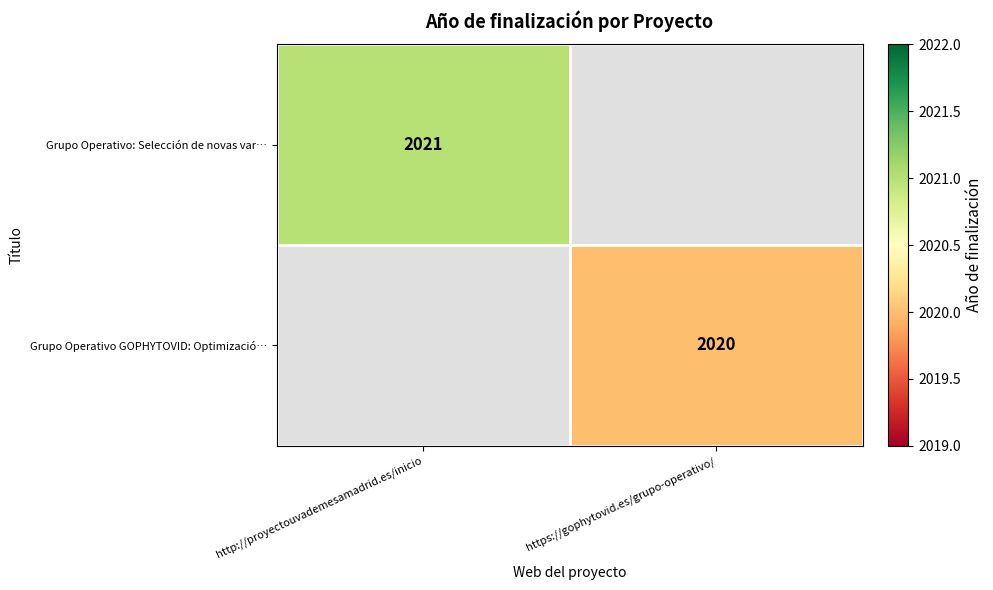

The value of Grupo Operativo GOPHYTOVID: Optimizació… at https://gophytovid.es/grupo-operativo/ is 1391.5. True or false?

False